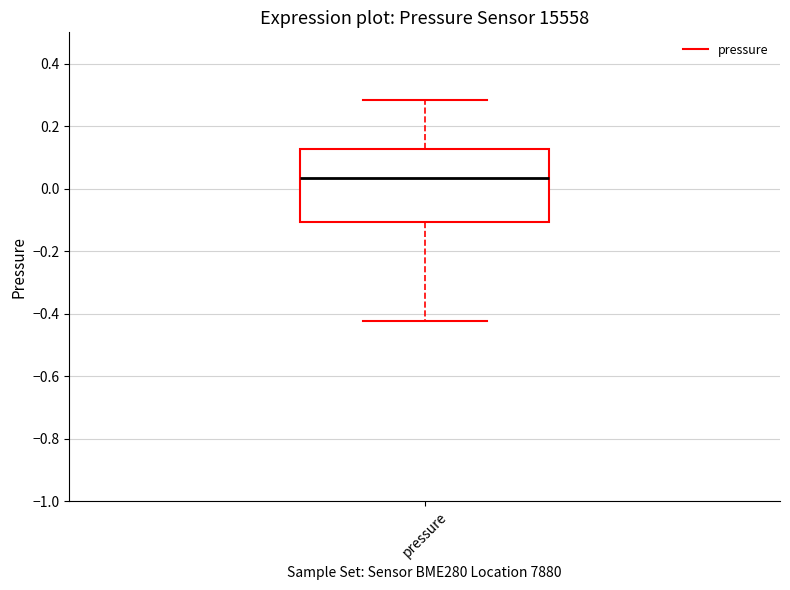

Where does the upper whisker of the box for pressure end on the y-axis? The values are not printed on the chart, so give them approximately, as read against the axis.

0.28